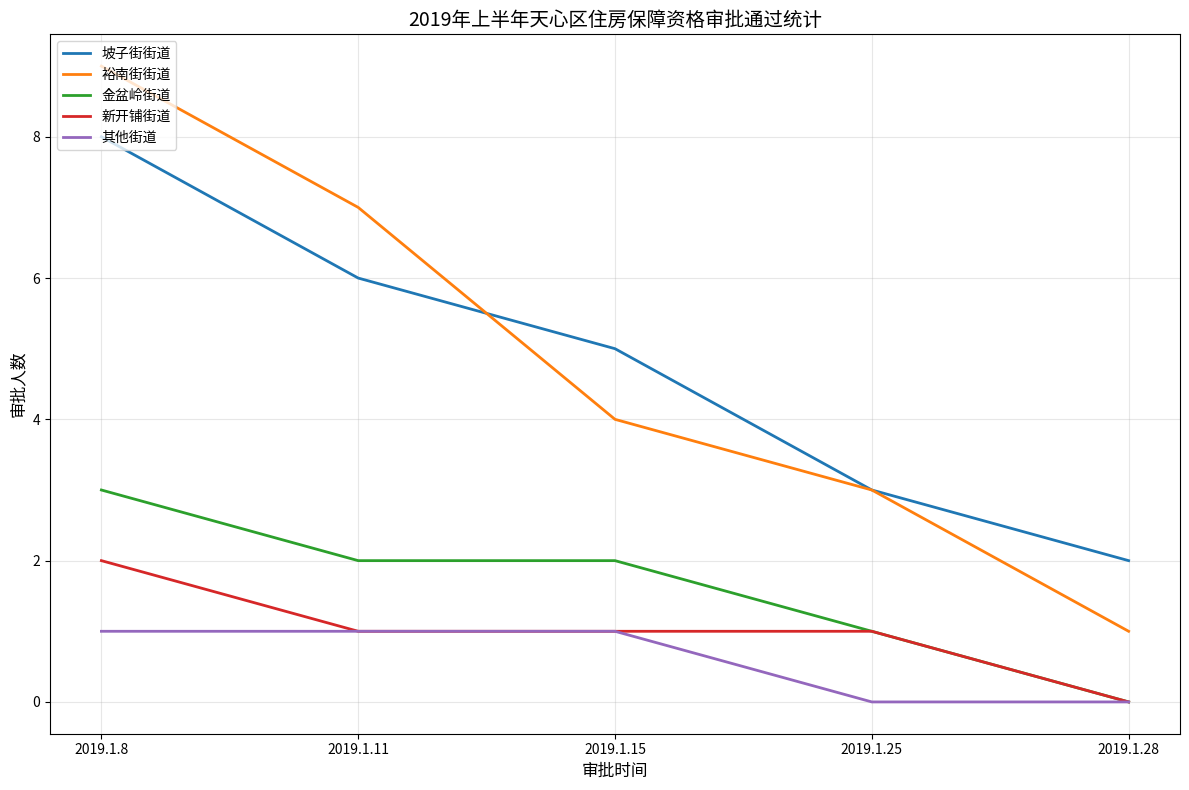

What is the highest value of the 其他街道 series?

1